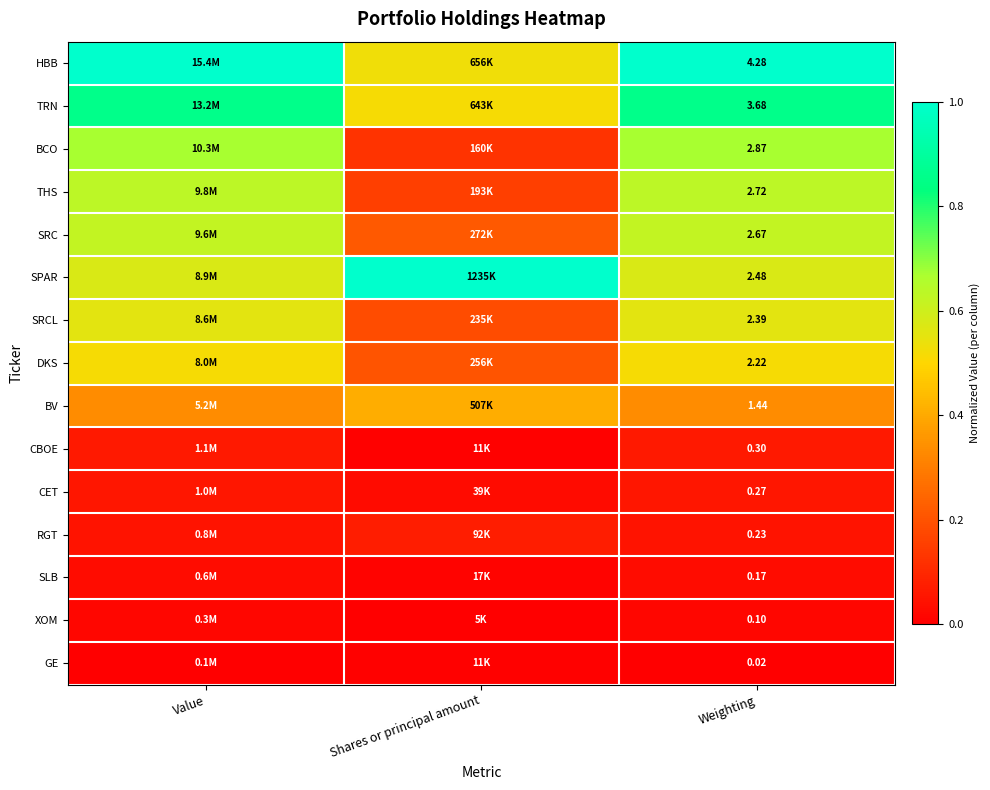

At Weighting, list the series in order from smallest to largest.

GE, XOM, SLB, RGT, CET, CBOE, BV, DKS, SRCL, SPAR, SRC, THS, BCO, TRN, HBB